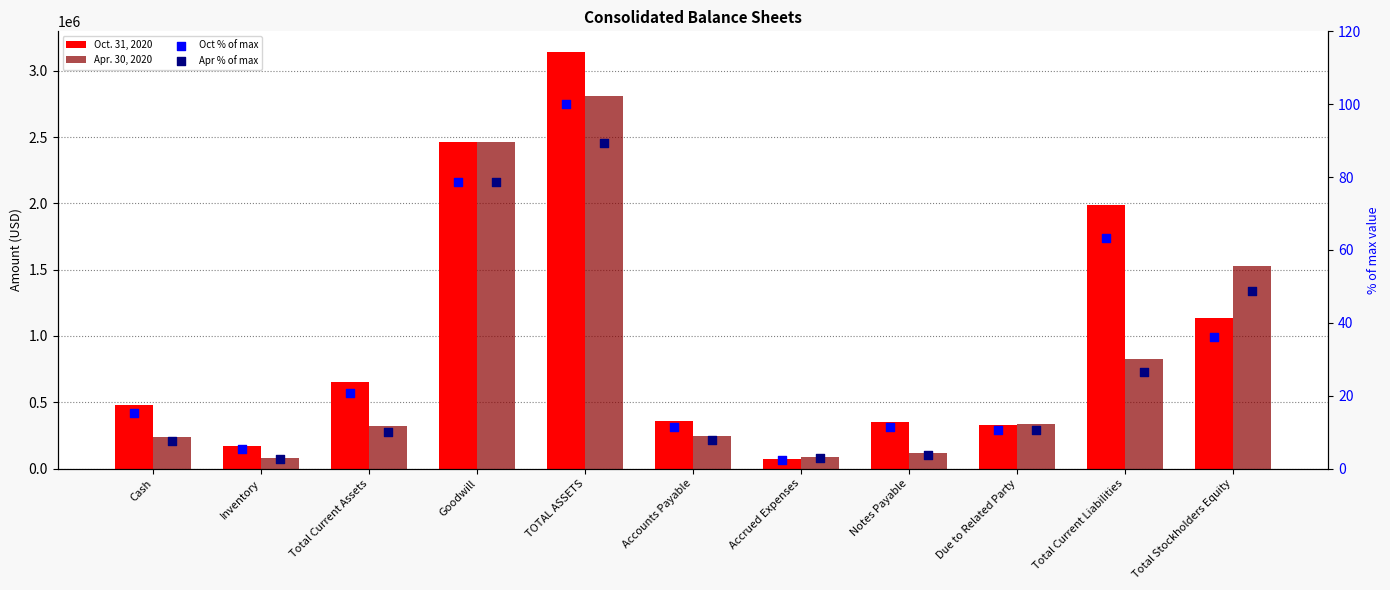

Which series reaches the maximum Y coordinate?

Oct. 31, 2020